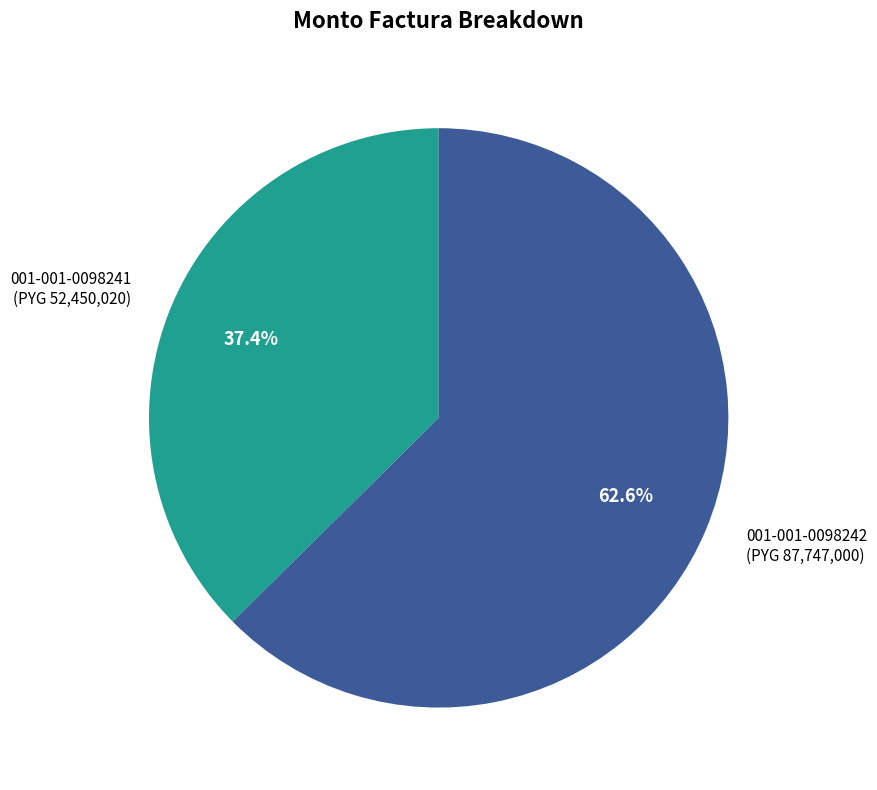

Which slice is the smallest?

001-001-0098241